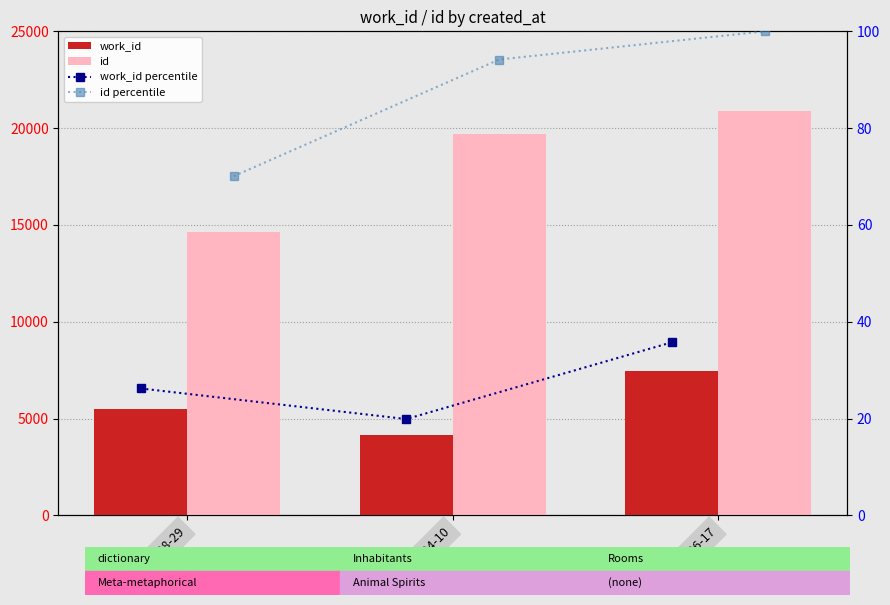

What is the label of the 1st bar from the right?

2013-06-17